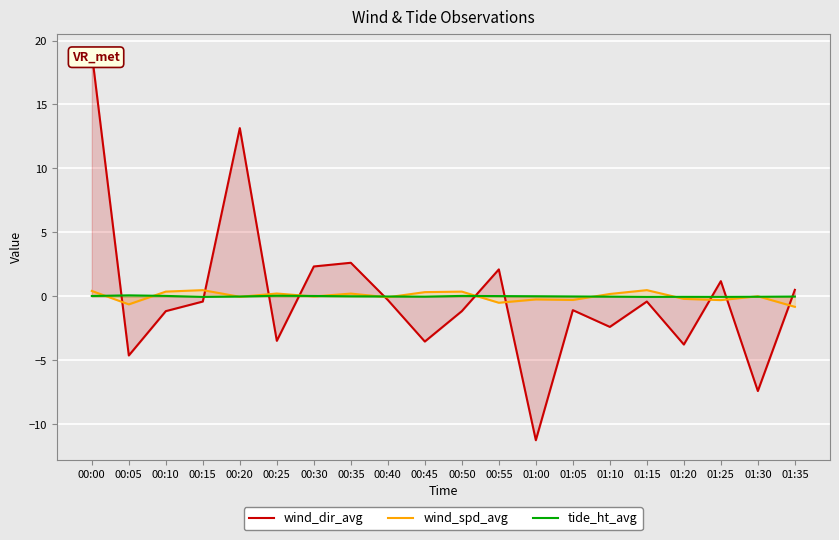

At which category does wind_dir_avg reach its first local peak?

00:20